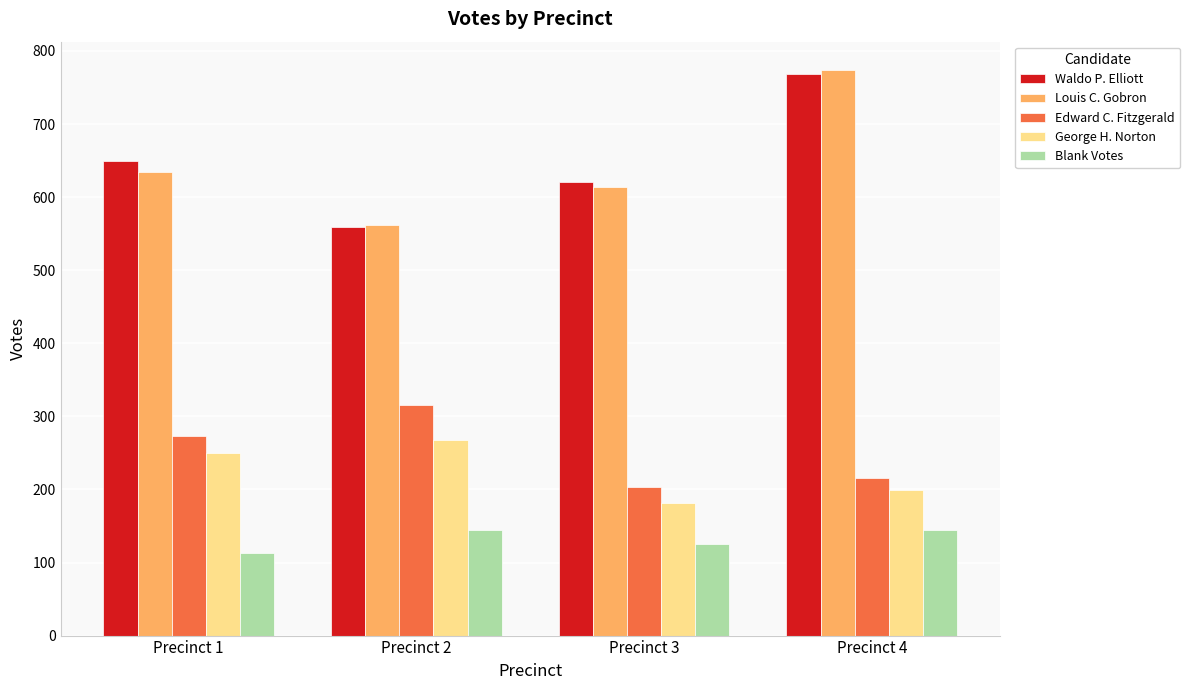

What is the spread (max minus min) of values at Precinct 4?

630